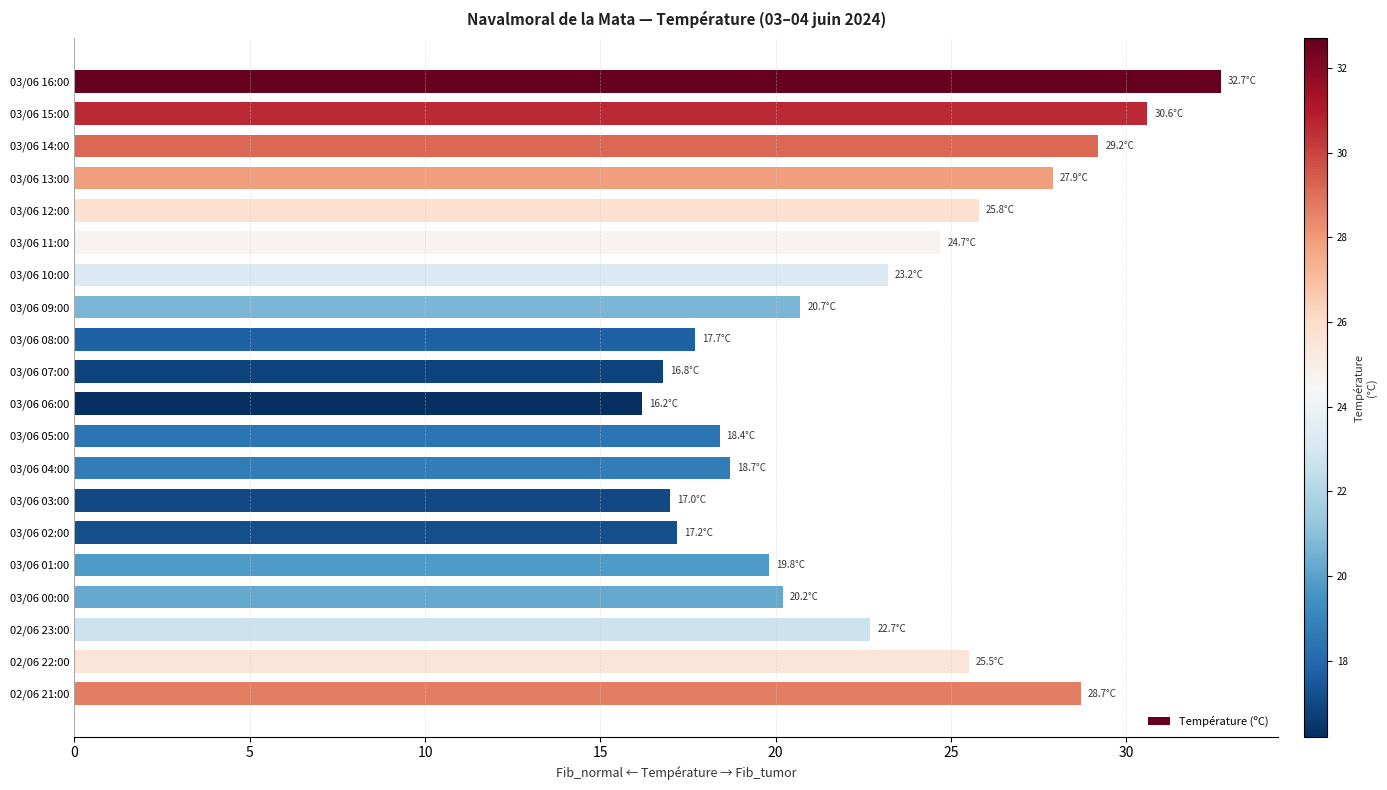

What is the sum of all values?

453.7